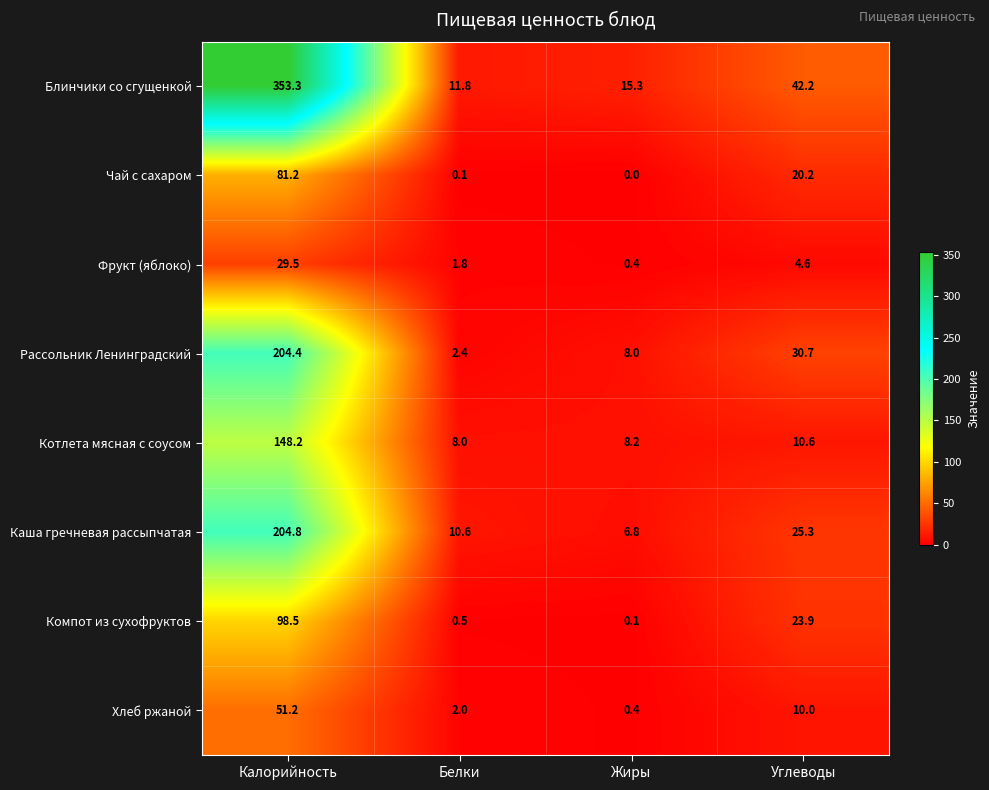

How many data points in Котлета мясная с соусом are less than 10?

2